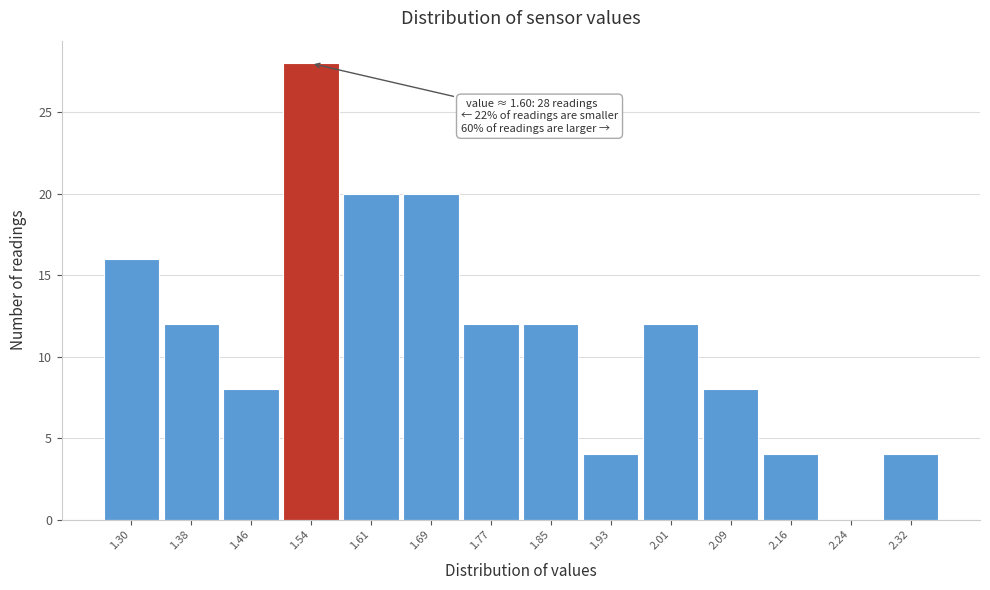

Reading left to right, transcribe all the data shown in this chart.

1.30=16	1.38=12	1.46=8	1.54=28	1.61=20	1.69=20	1.77=12	1.85=12	1.93=4	2.01=12	2.09=8	2.16=4	2.24=0	2.32=4